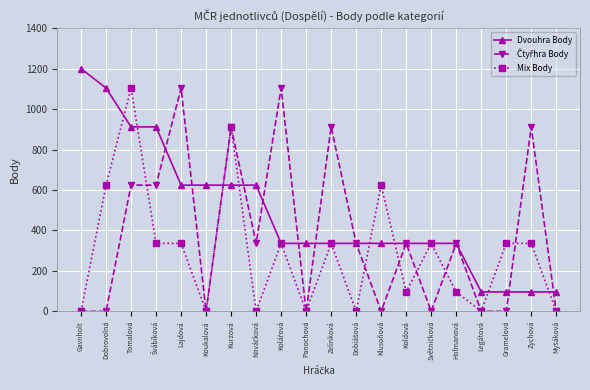

What is the total value across all series at Gavnholt?

1200